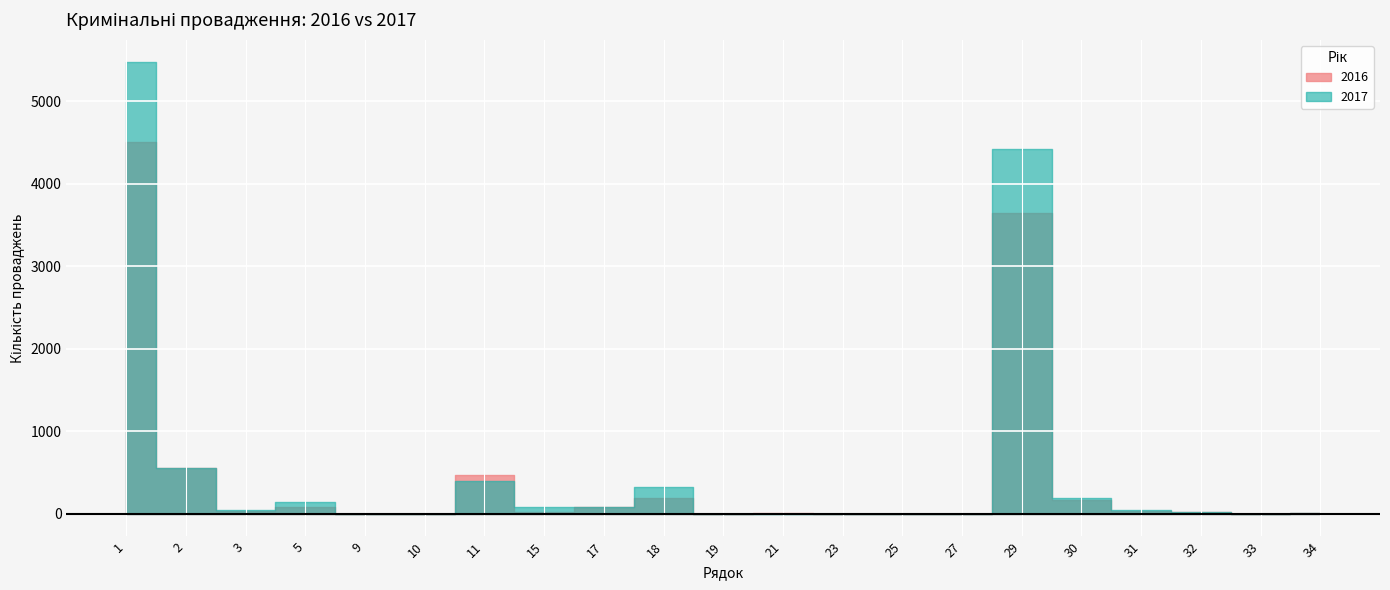

Where is 2017 nearest to the value 2735?

29